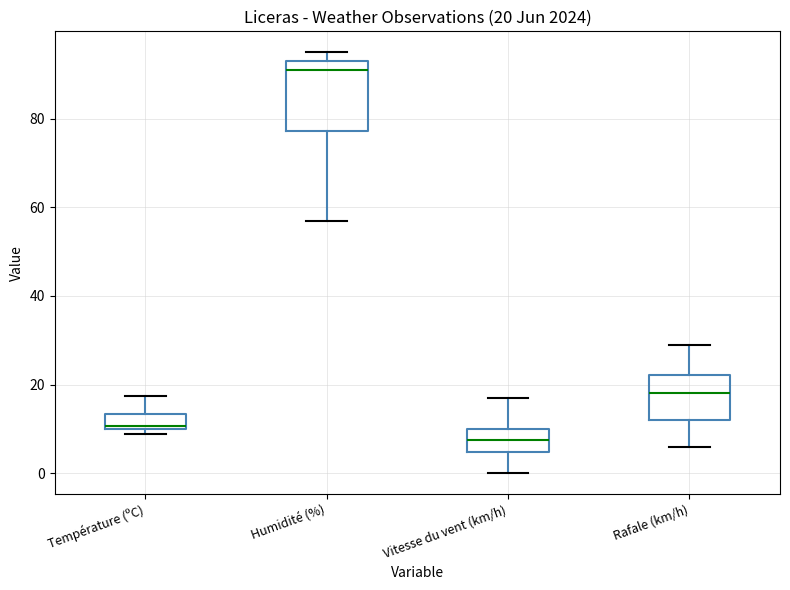

Which box has the lowest median line?

Vitesse du vent (km/h)